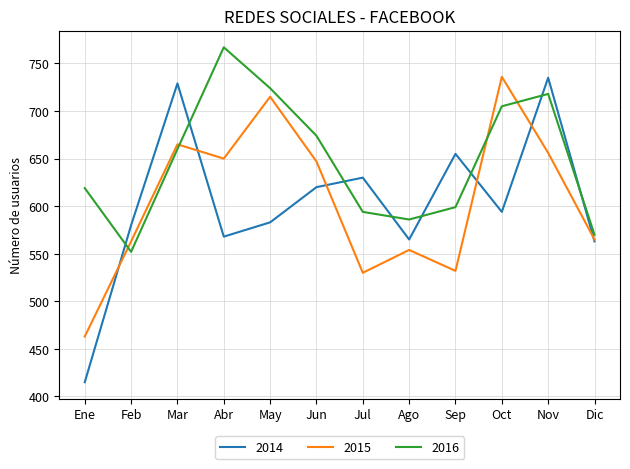

True or false: 2015 and 2016 intersect in this chart.

True